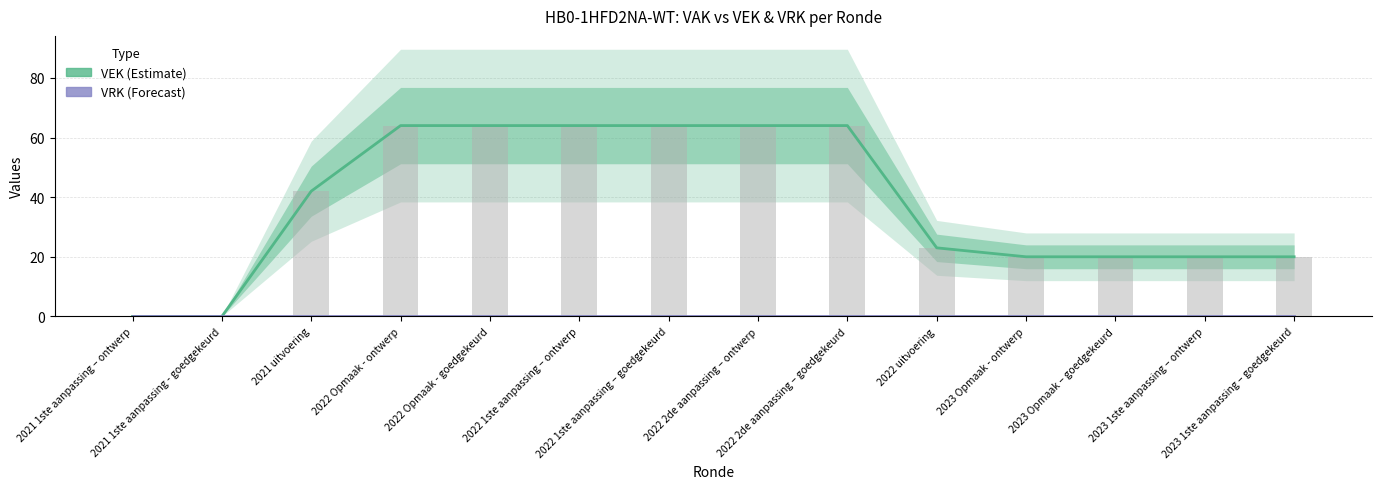

What position from the left is 2022 Opmaak - ontwerp?

4